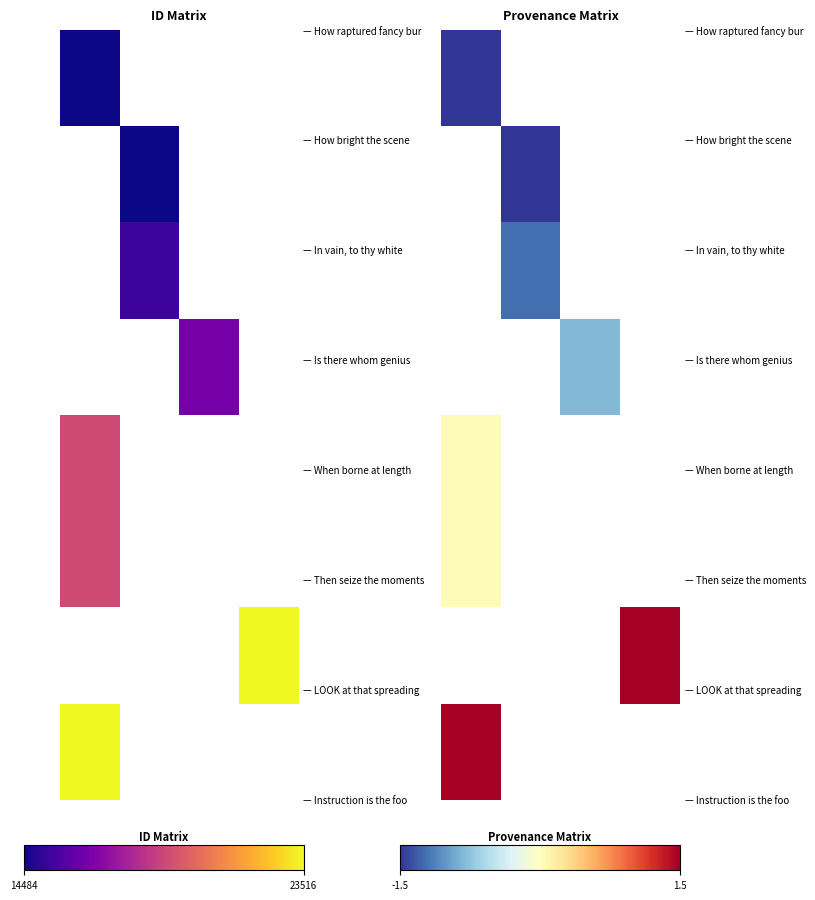

Count the number of data series in this chart.

8